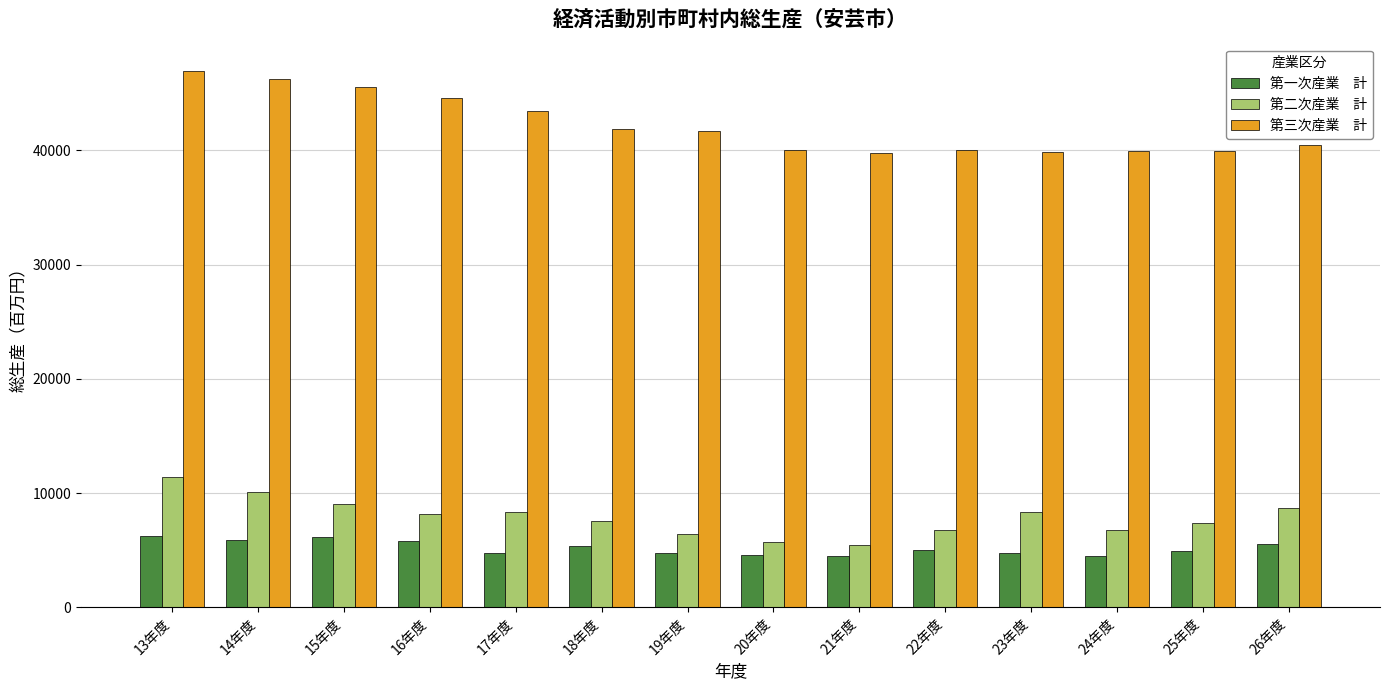

What is the spread (max minus min) of values at 13年度?

40722